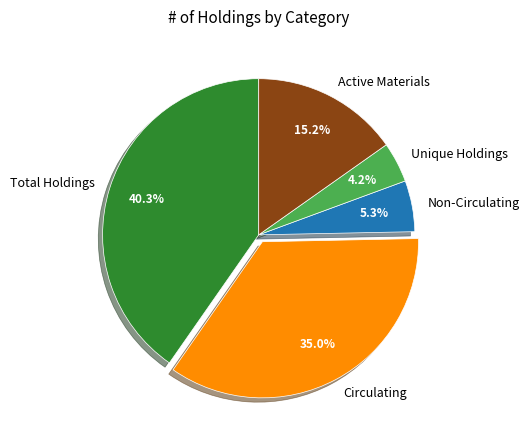

How many segments does this pie chart have?

5